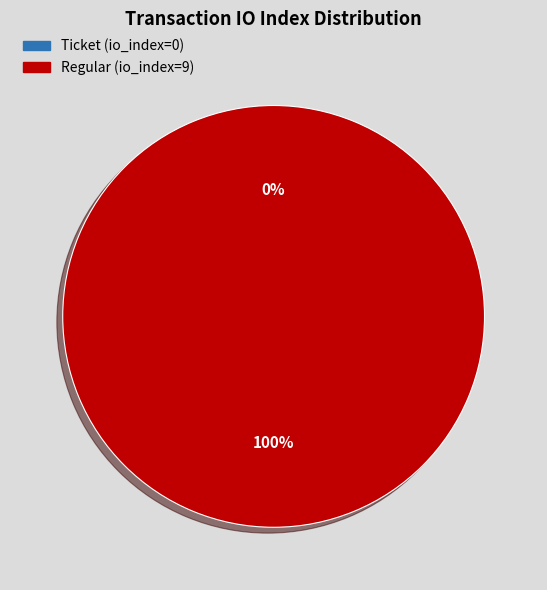

Which slice is the smallest?

Ticket (io_index=0)